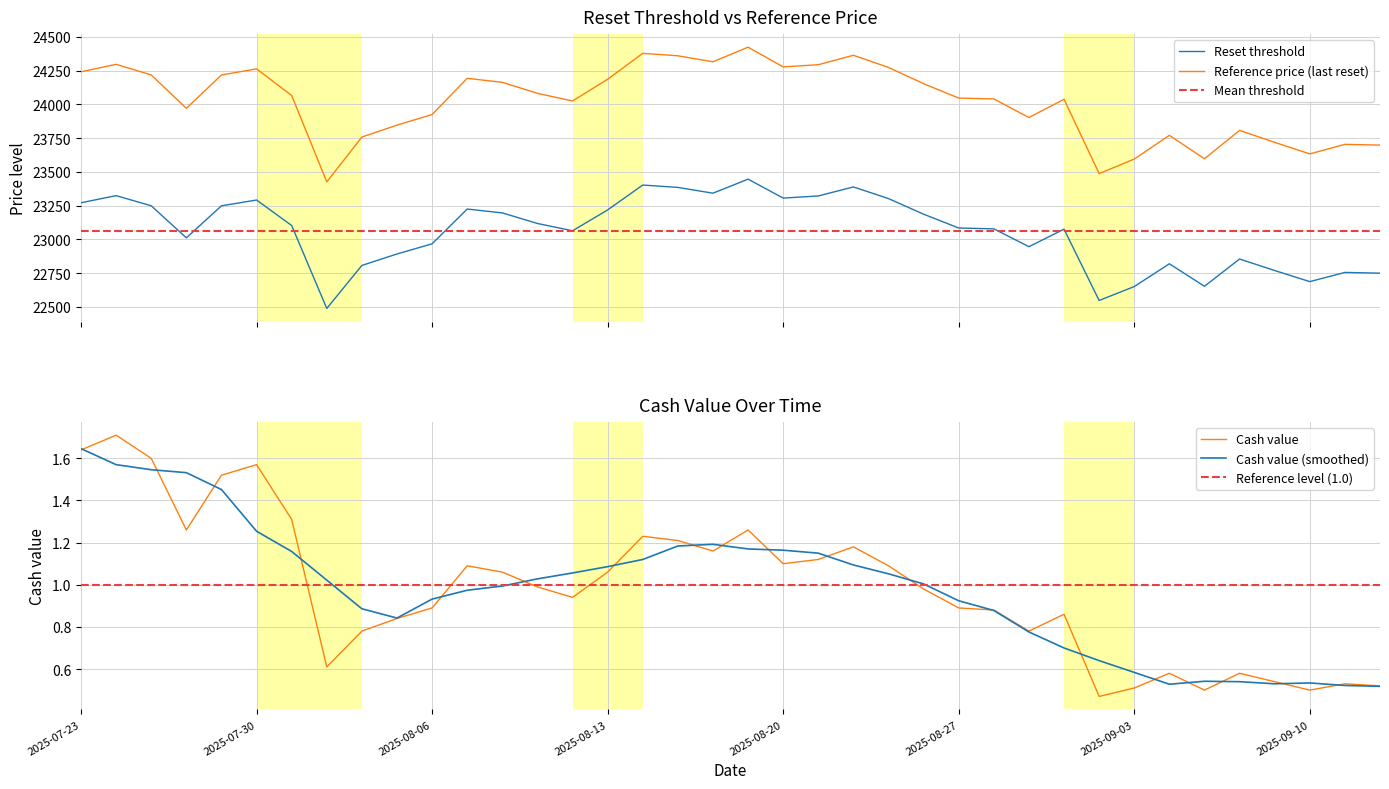

What position from the left is Reference price (last reset)?

2